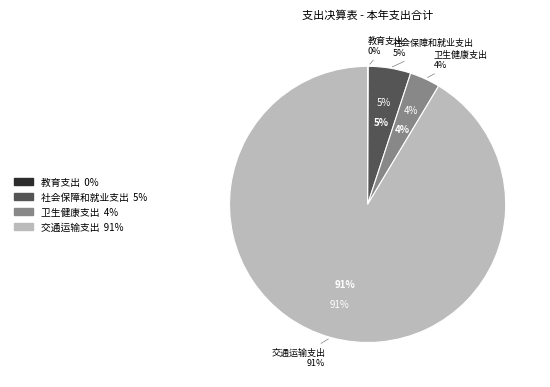

What percentage is NOT represented by 教育支出?

99.9%